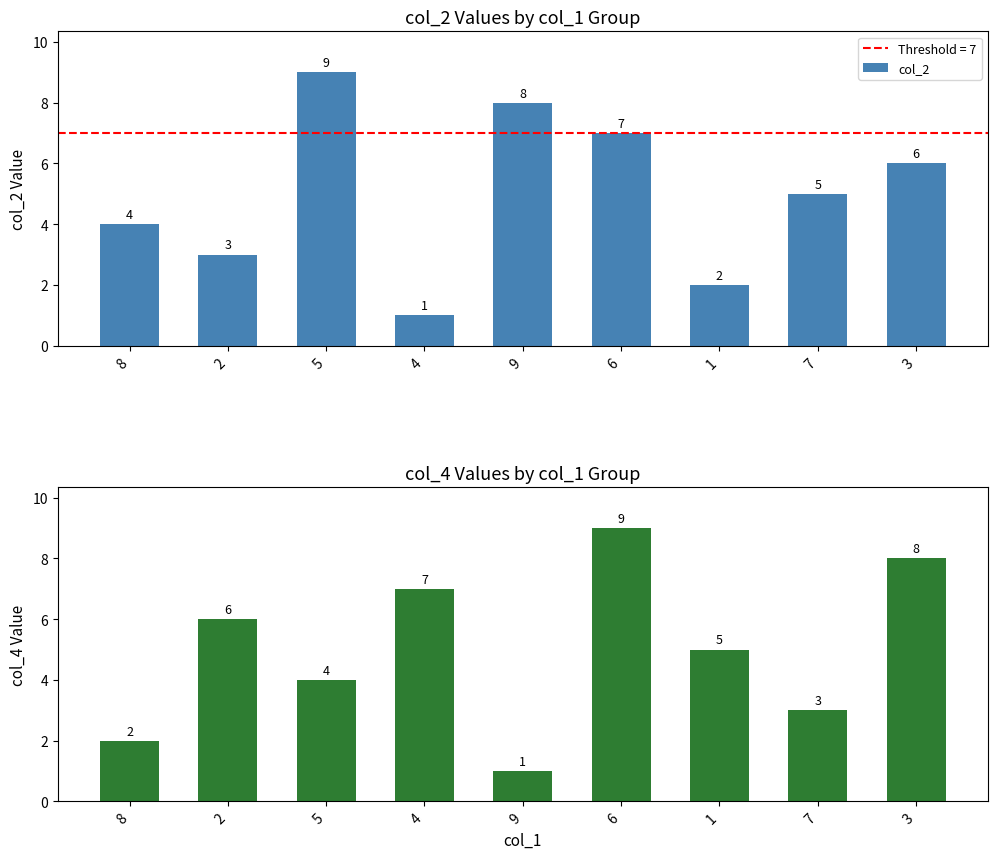

What is the value of the col_4 bar at the 9th from the left?

8